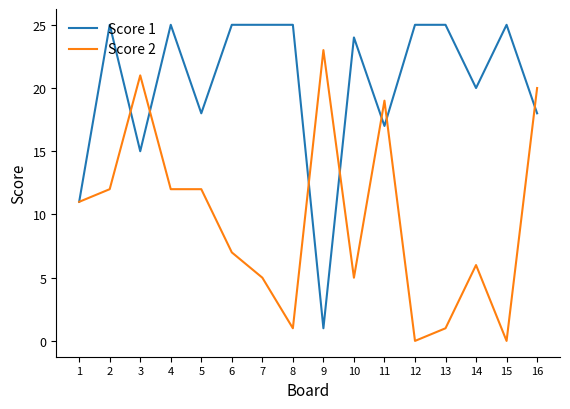

Reading left to right, list all the values displayed in this chart.

Score 1: 1=11	2=25	3=15	4=25	5=18	6=25	7=25	8=25	9=1	10=24	11=17	12=25	13=25	14=20	15=25	16=18
Score 2: 1=11	2=12	3=21	4=12	5=12	6=7	7=5	8=1	9=23	10=5	11=19	12=0	13=1	14=6	15=0	16=20